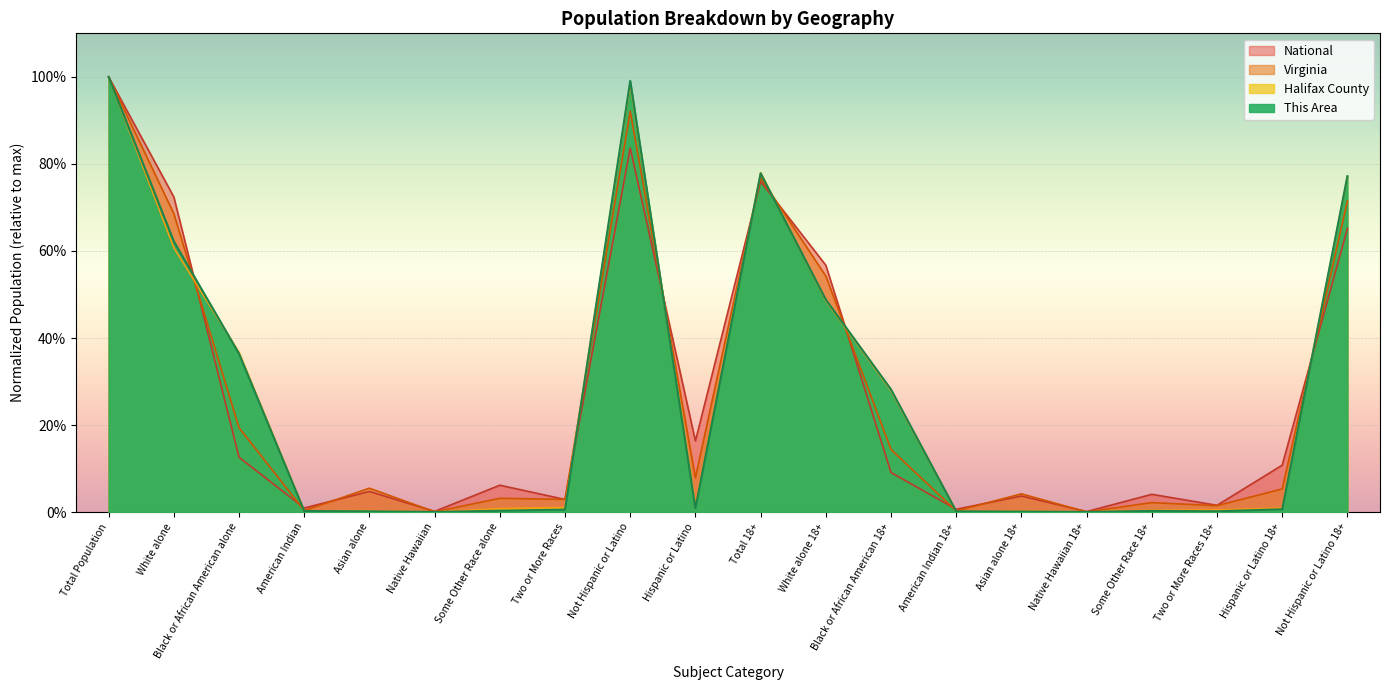

True or false: Halifax County has a value of 0.0 at American Indian.

True